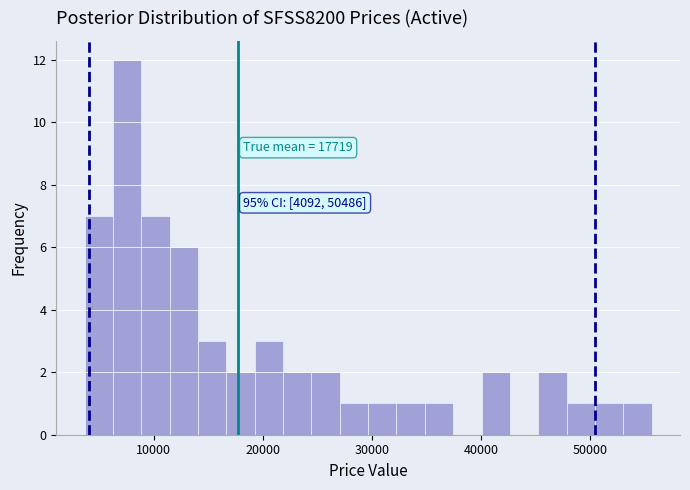

Read against the x-axis, roughly where is the centre of the tallest bar?

8000